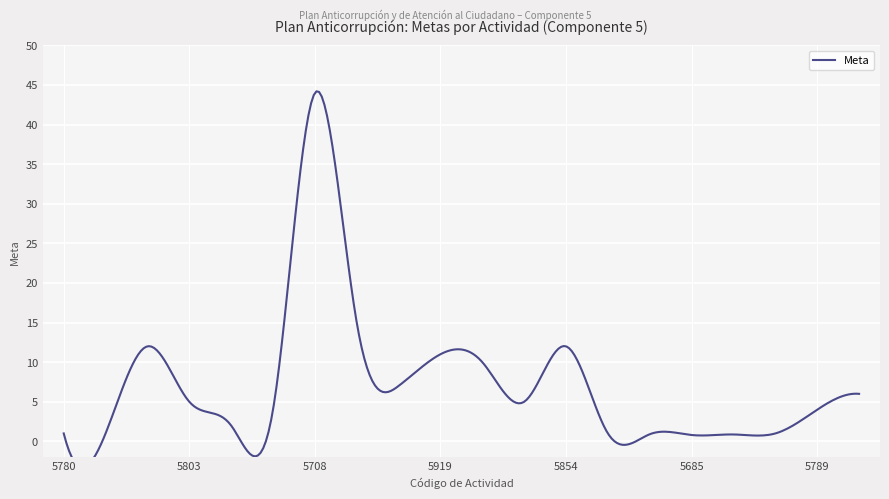

How many values exceed 5?

8